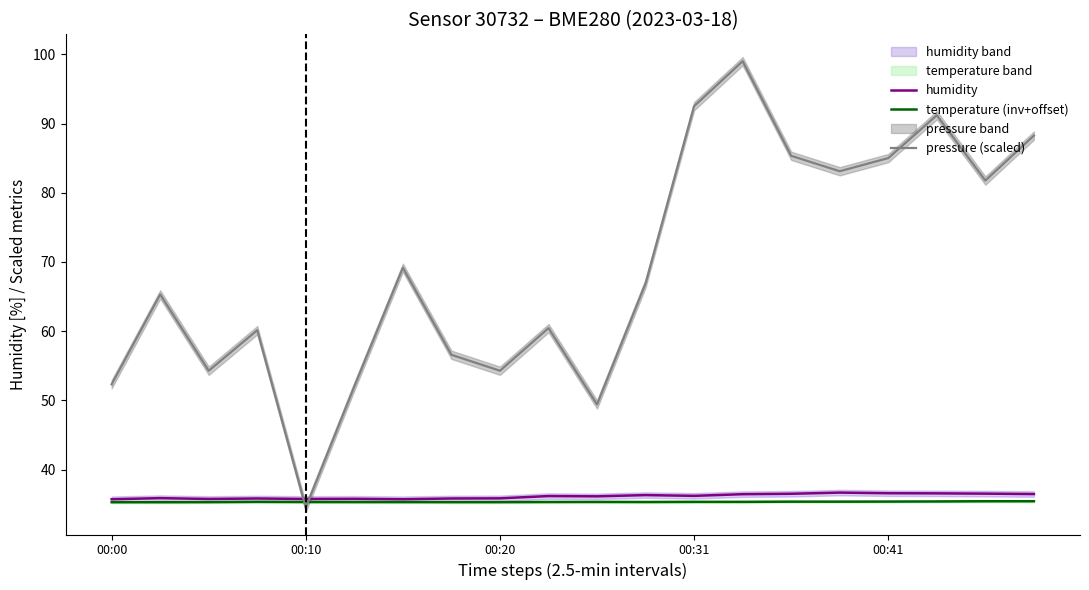

True or false: humidity and temperature (inv+offset) cross at least once.

False